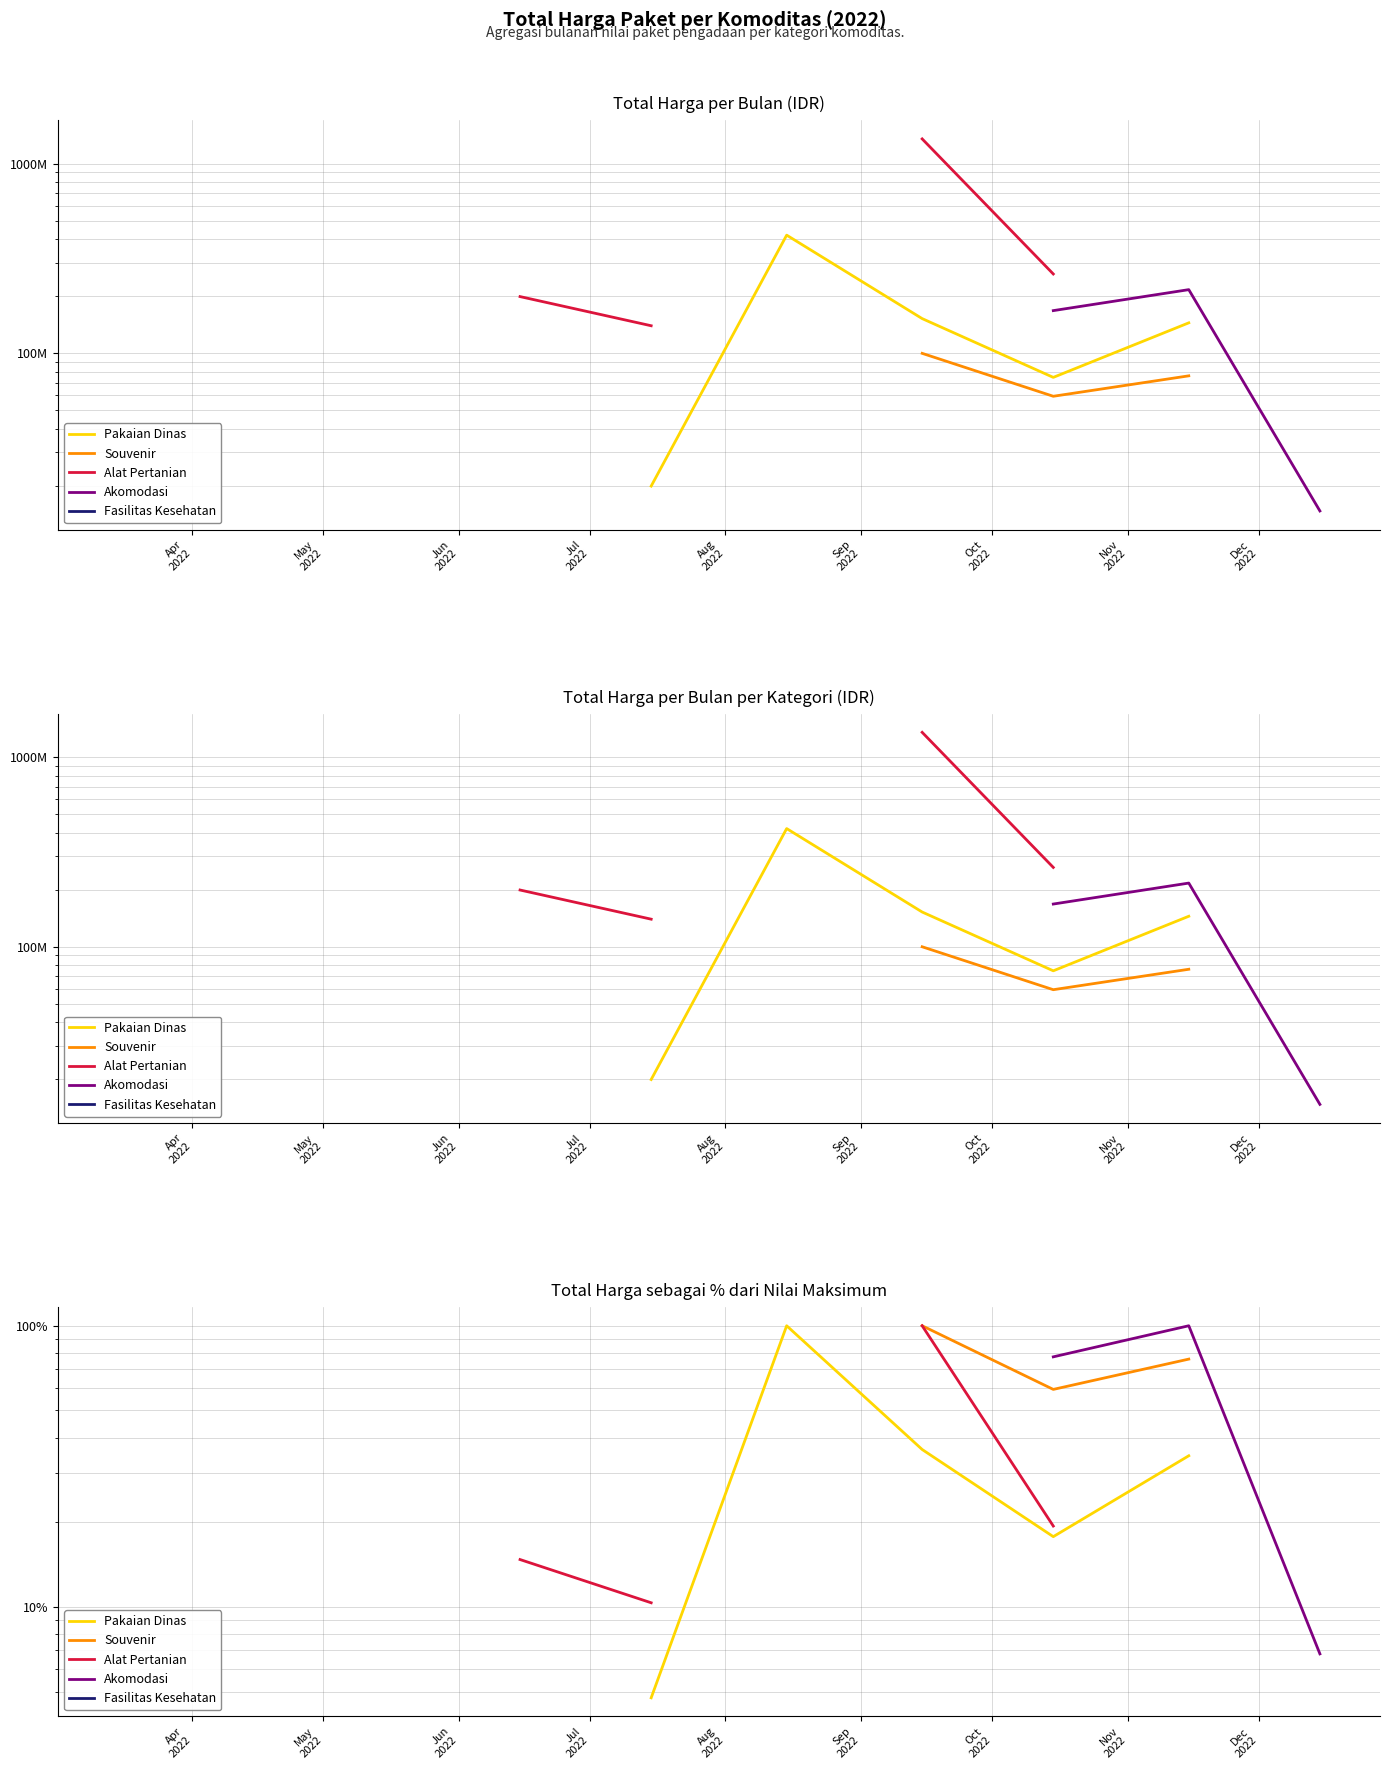

What is the label of the 7th point from the left?

Oct
2022